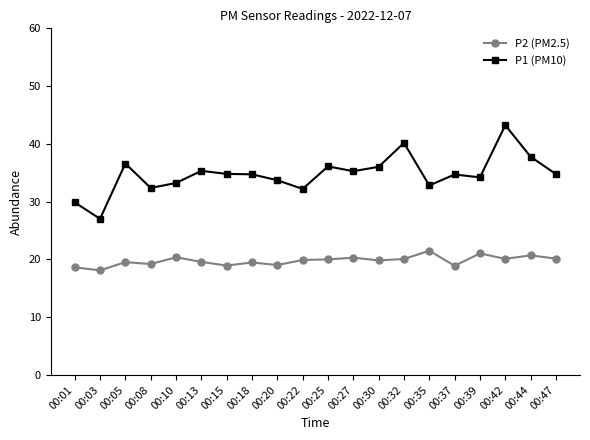

What is the spread (max minus min) of values at 00:47?

14.6